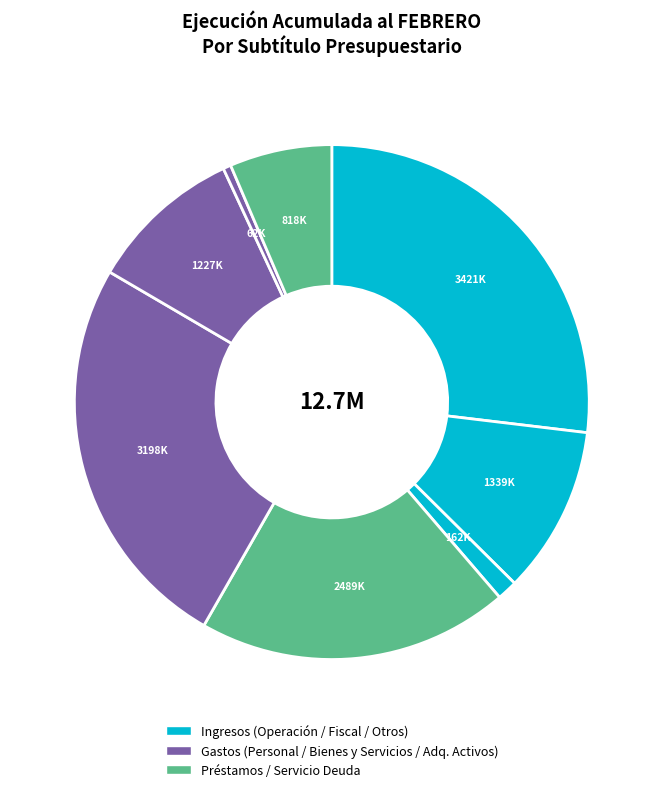

How many slices are in this pie chart?

8